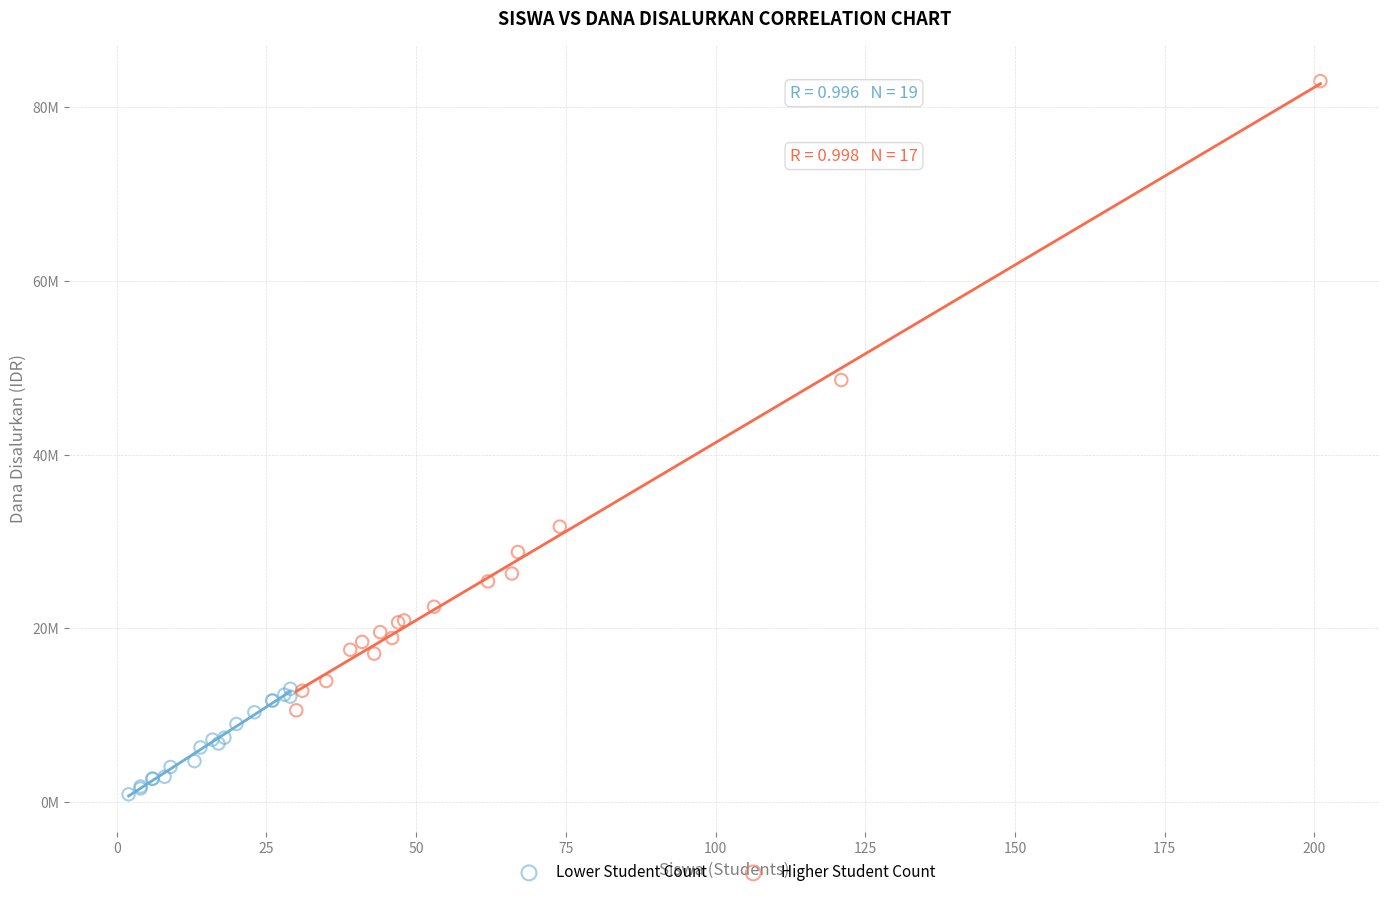

Which series contains the highest Y value?

Higher Student Count